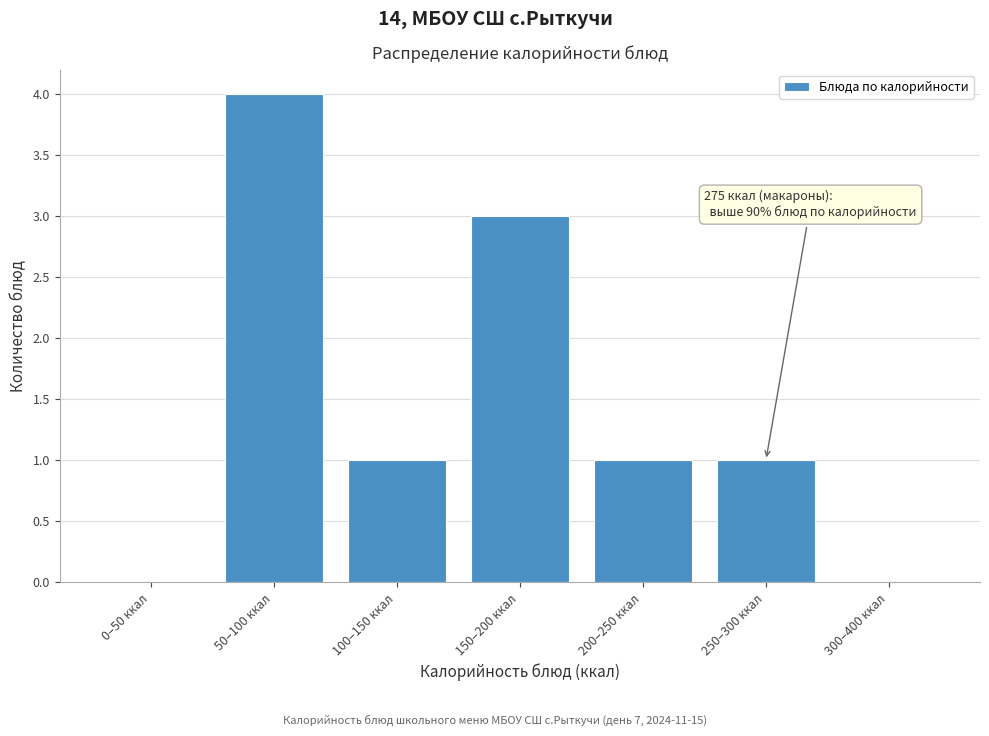

Reading left to right, list all the values displayed in this chart.

0–50 ккал=0	50–100 ккал=4	100–150 ккал=1	150–200 ккал=3	200–250 ккал=1	250–300 ккал=1	300–400 ккал=0